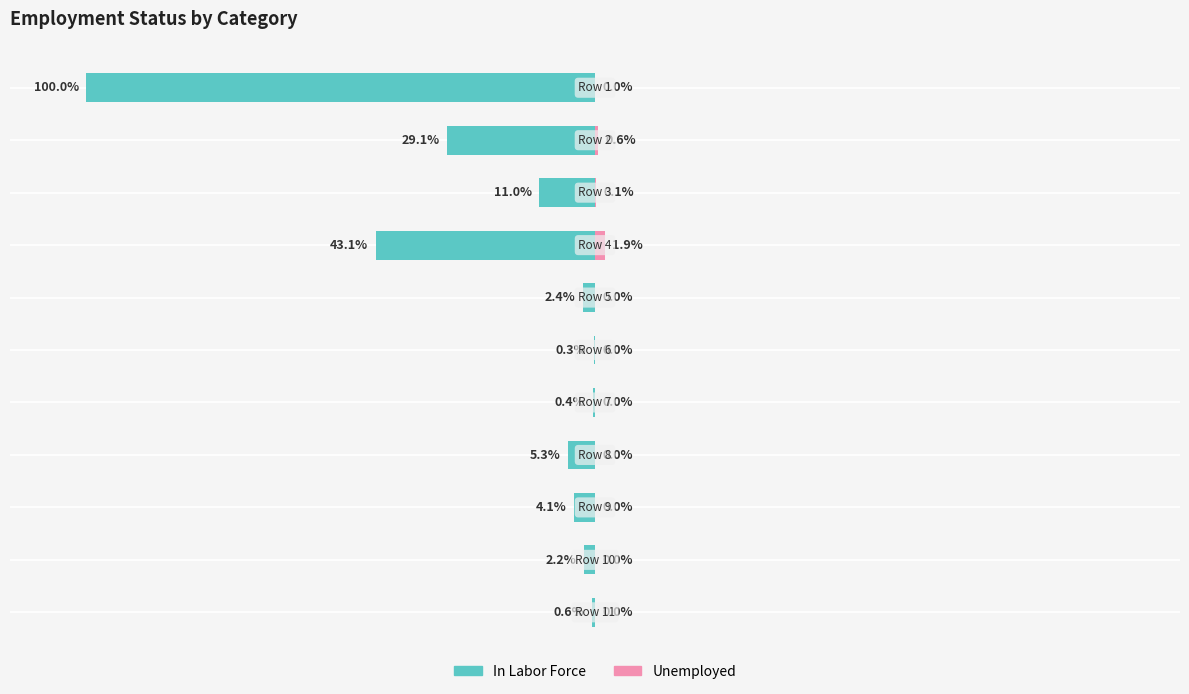

The In Labor Force series shows -5.3 at 7. True or false?

True